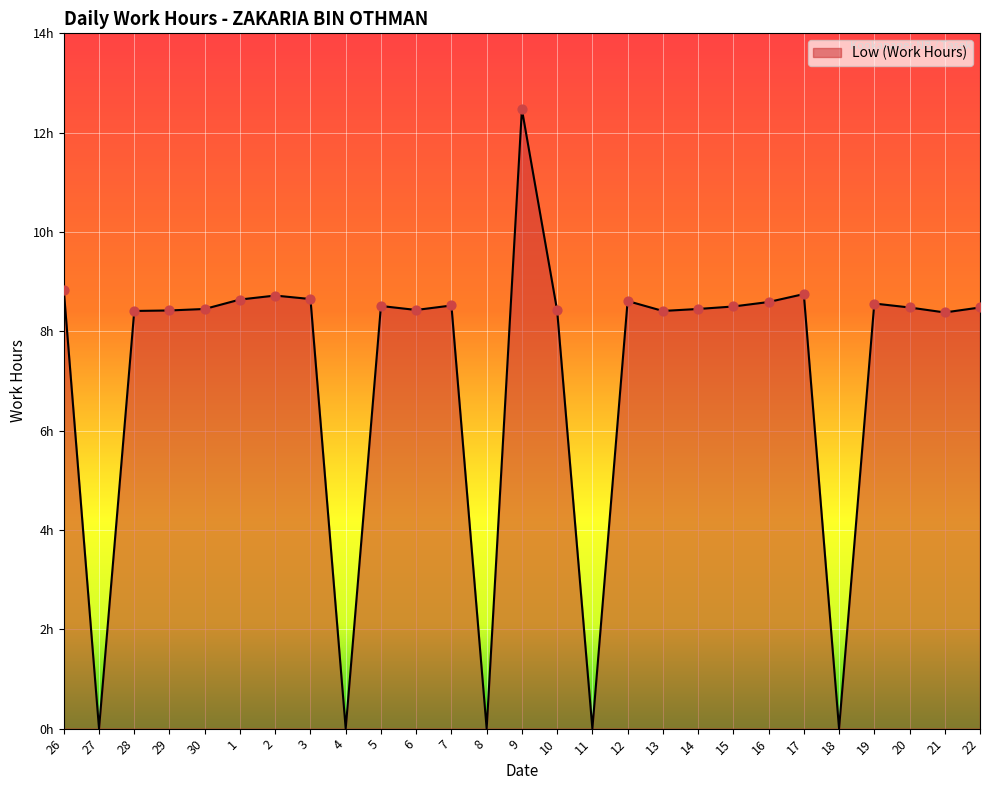

Between 2 and 16, which is larger?

2